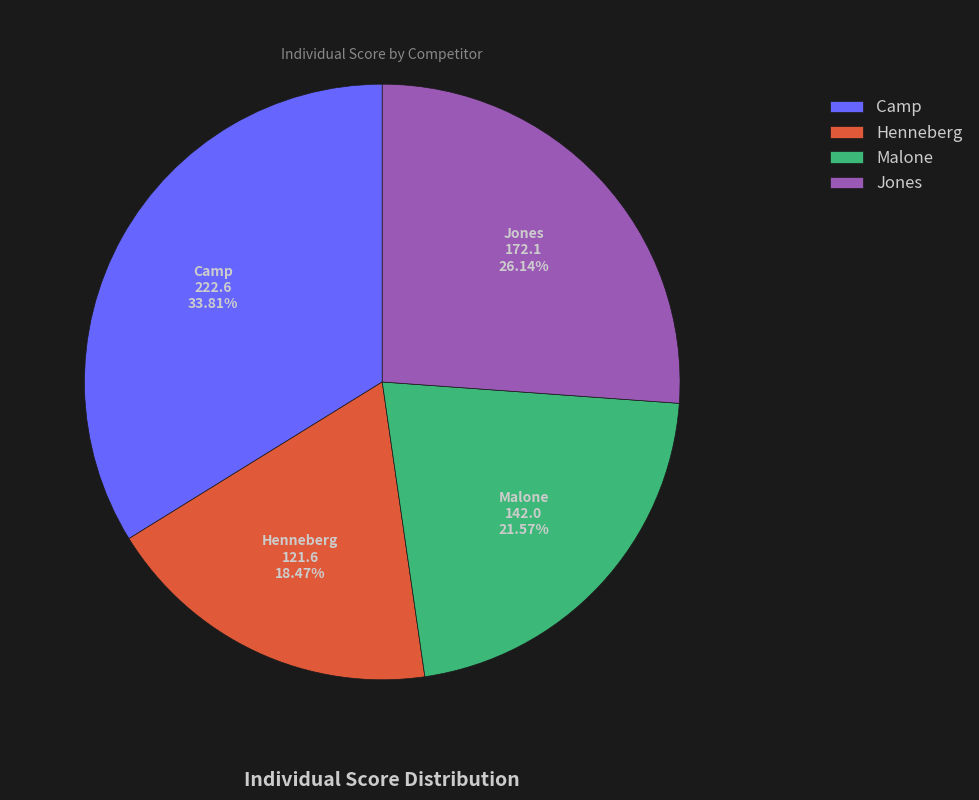

Which slice is the largest?

Camp